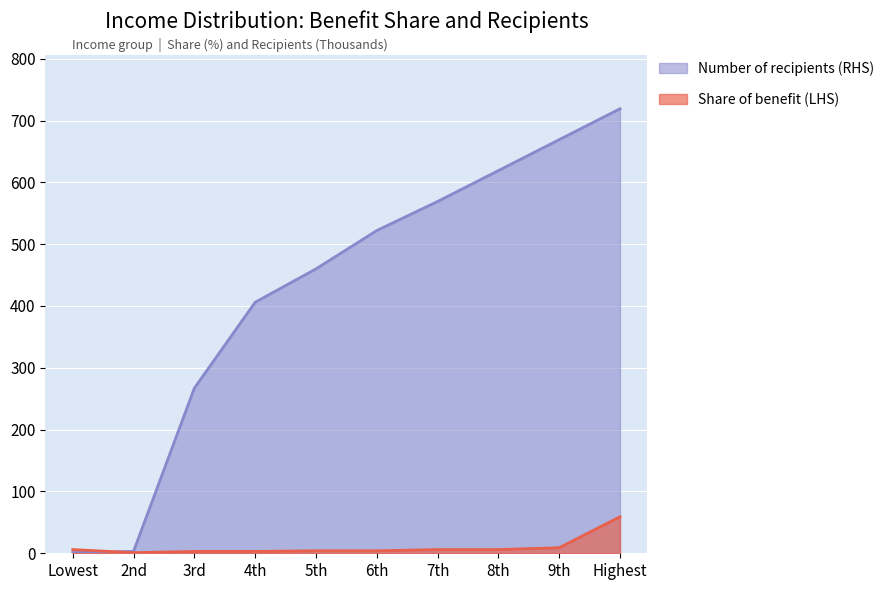

At which label does Number of recipients (RHS) first exceed 522?

7th